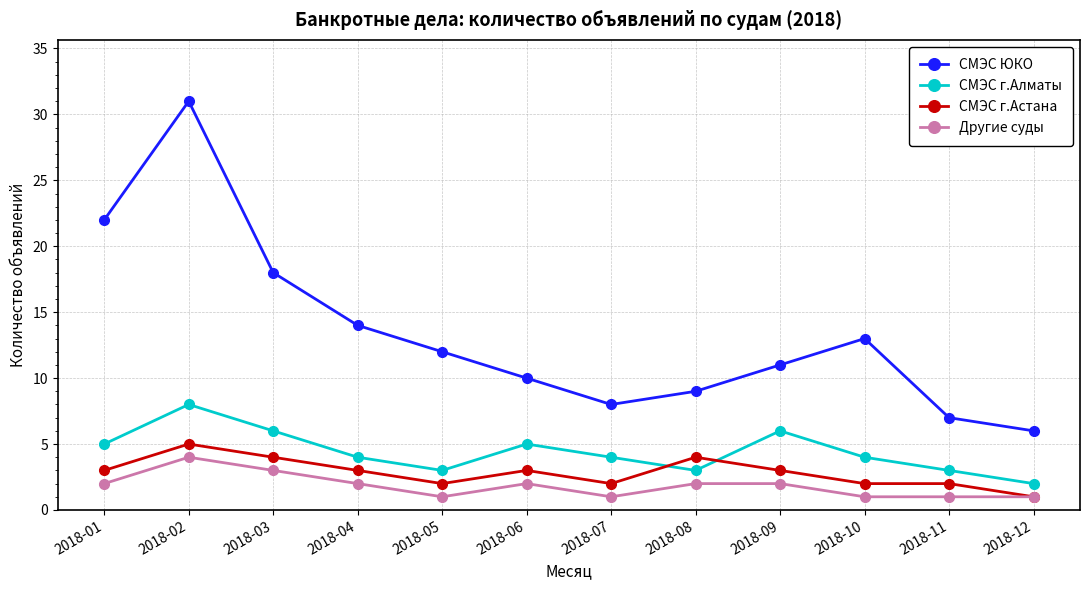

List the series in order of their peak value, lowest first.

Другие суды, СМЭС г.Астана, СМЭС г.Алматы, СМЭС ЮКО